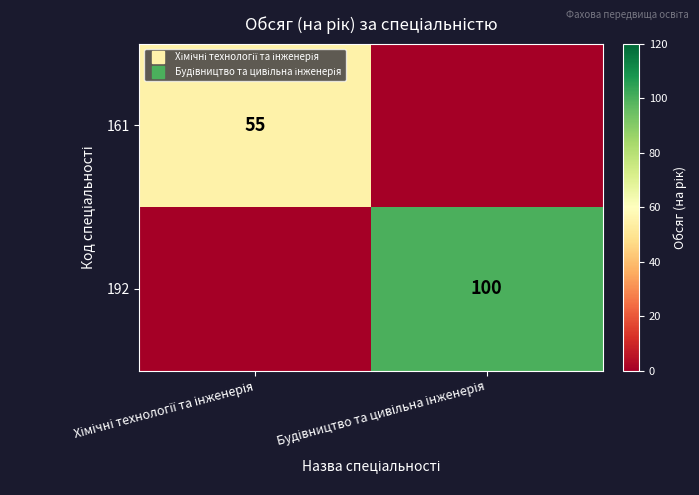

Which series changed the most between Хімічні технології та інженерія and Будівництво та цивільна інженерія?

192